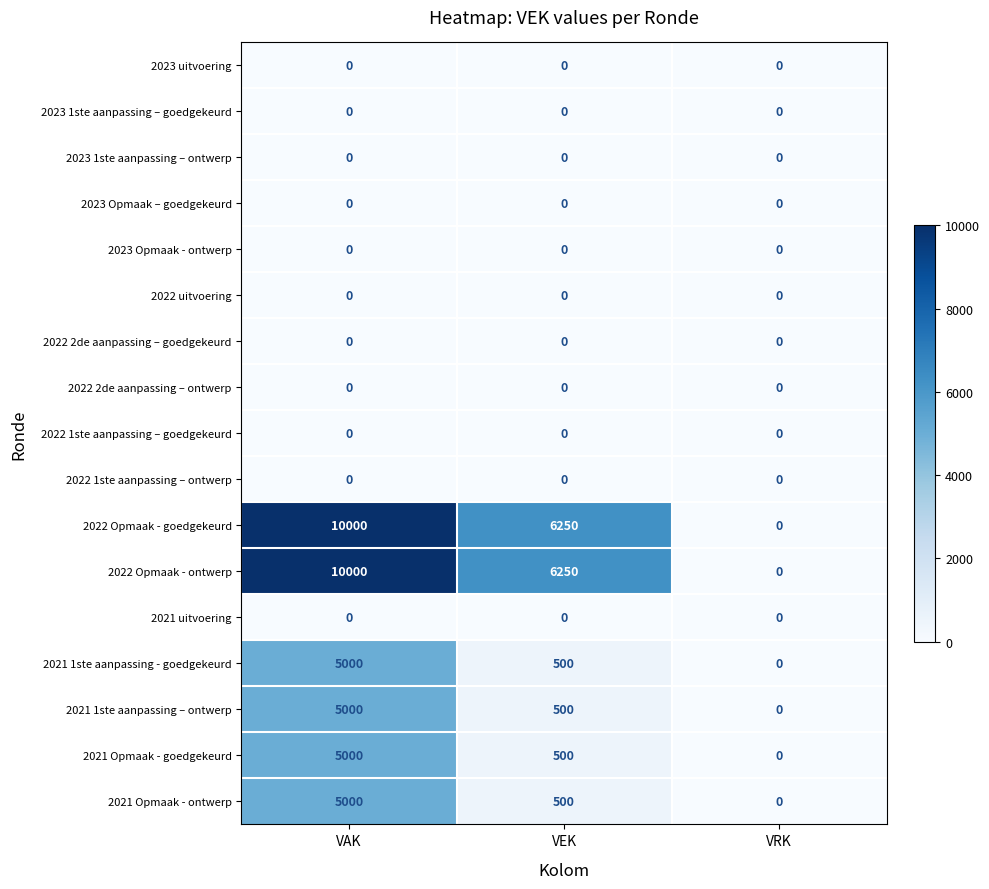

What is the difference between the 2022 Opmaak - ontwerp values at VEK and VRK?

6250